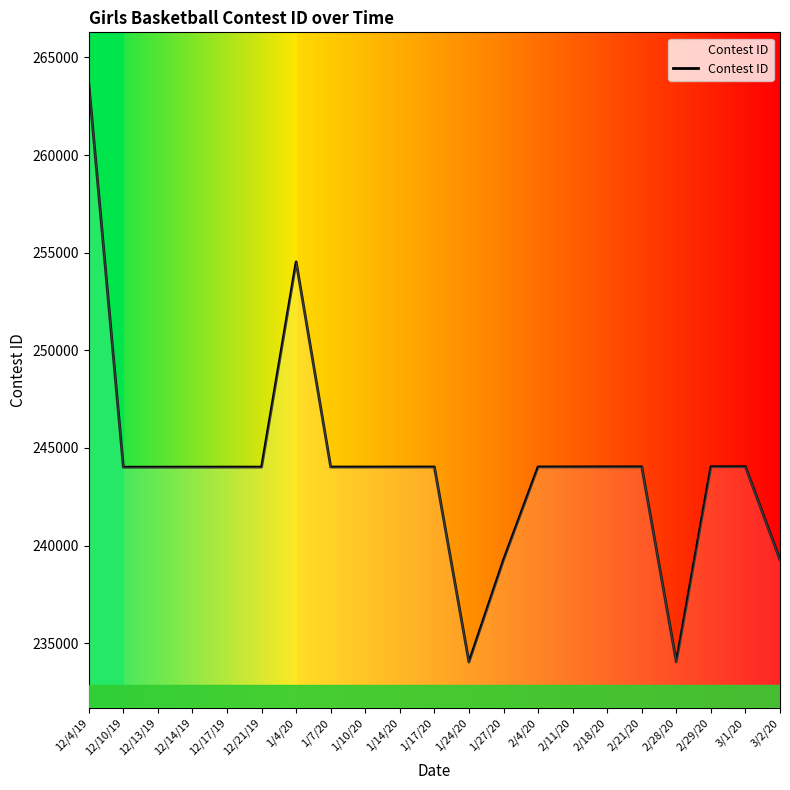

The value at 2/18/20 is 244034. True or false?

True